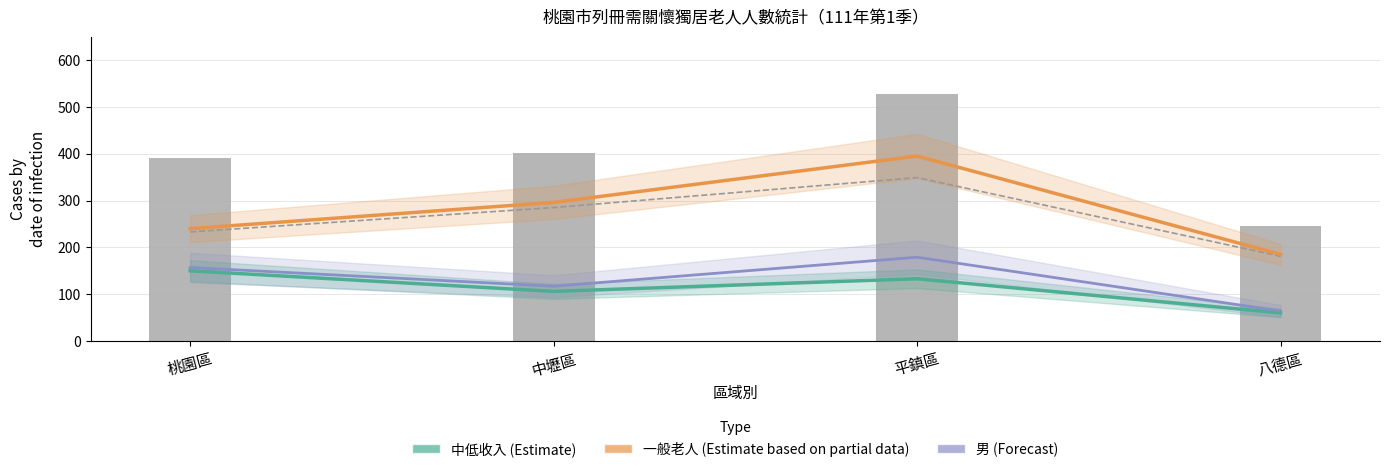

At which label is 總計人數 closest to 386?

桃園區